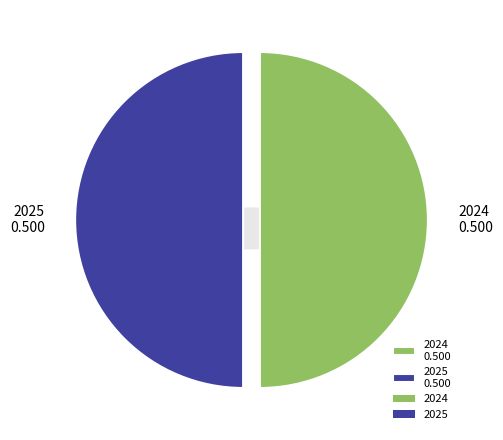

To the nearest percent, what percentage of the pie is 2024?

50%